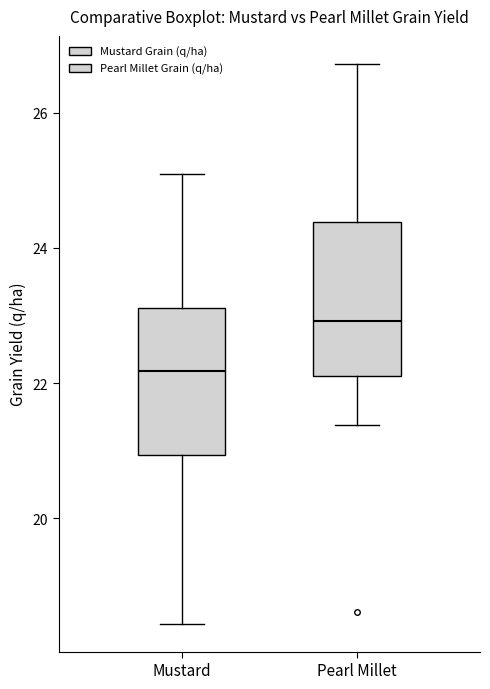

Which box's median line is the lowest?

Mustard